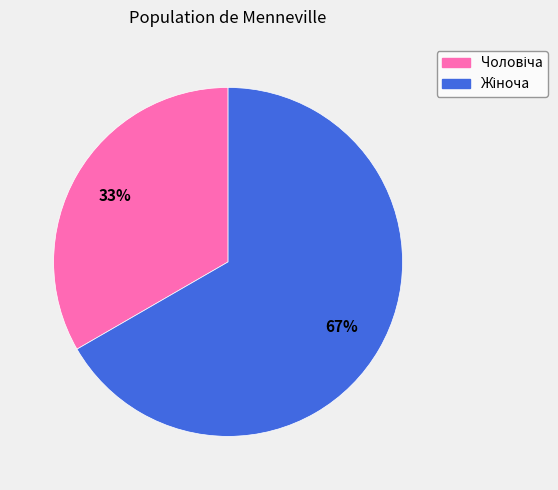

To the nearest percent, what is the average slice percentage?

50%